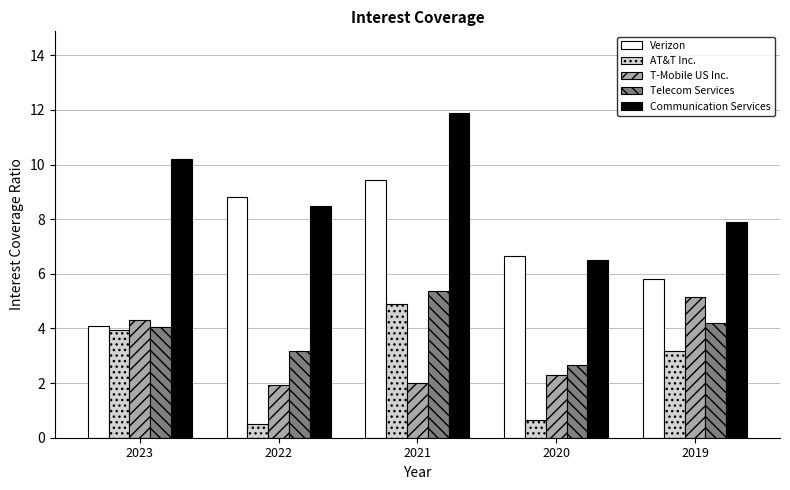

Are the bars grouped side by side (vs. stacked)?

Yes